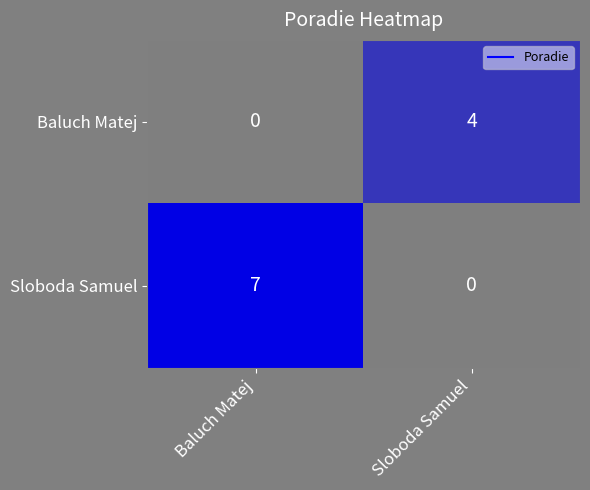

At how many categories does at least one series exceed 0?

2